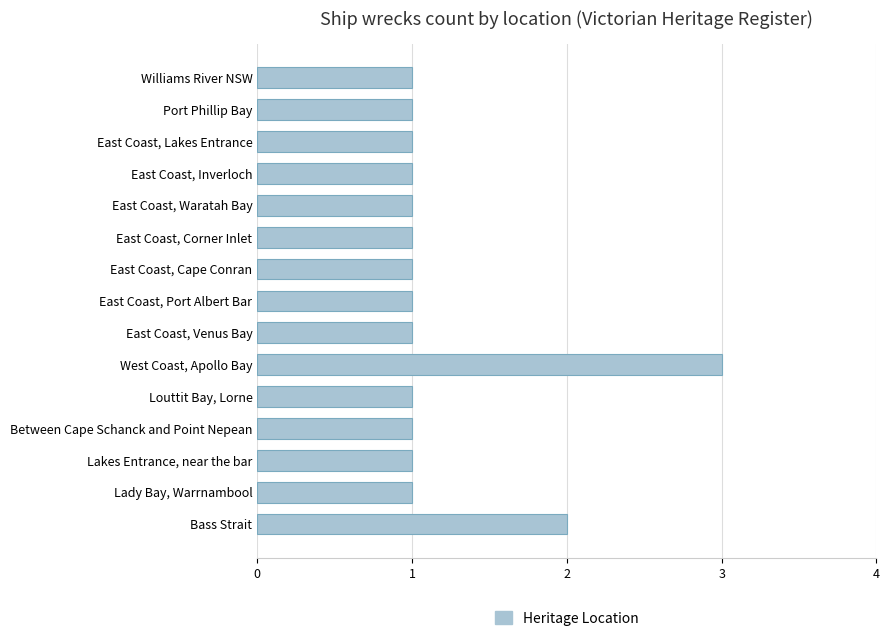

What is the ratio of the value at Port Phillip Bay to the value at West Coast, Apollo Bay?

0.3